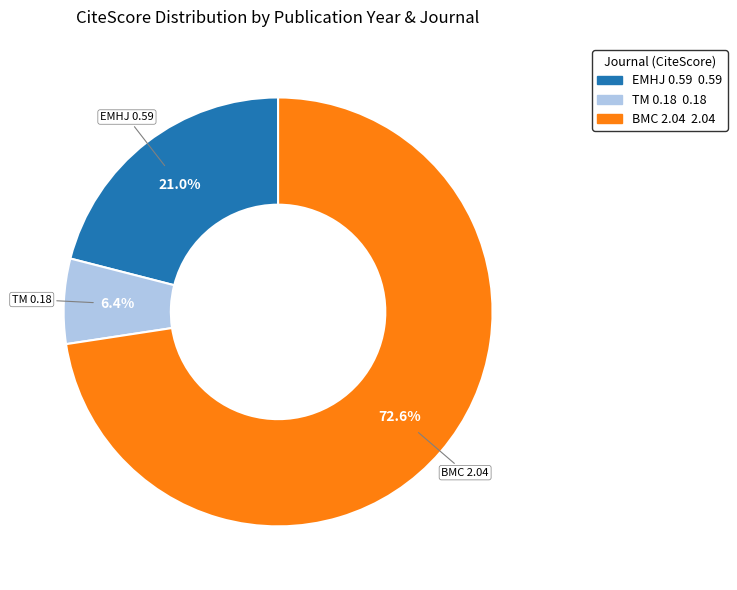

Is there any slice that represents more than half of the pie?

Yes